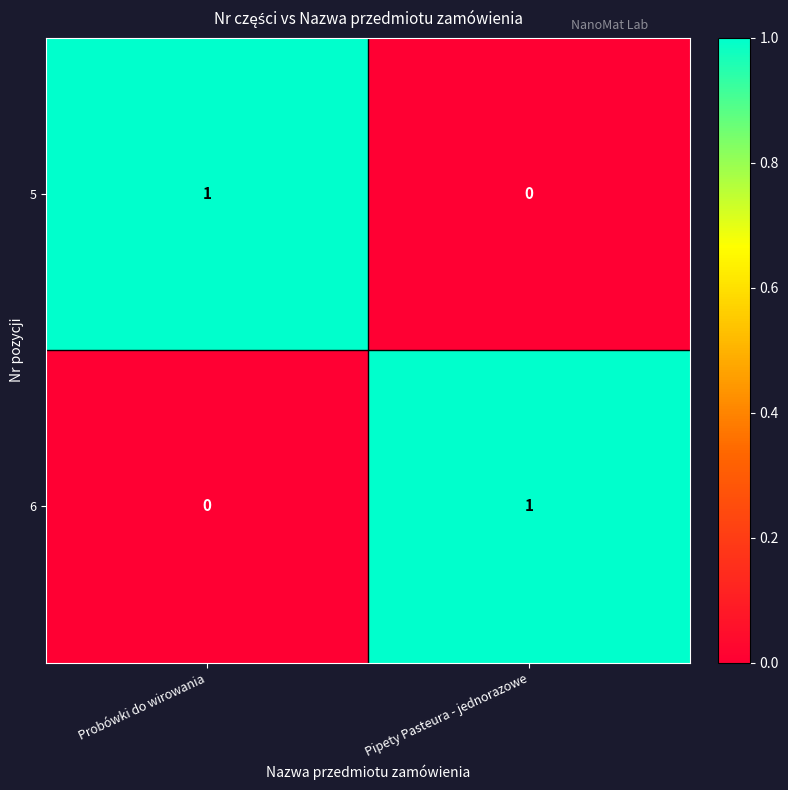

Is the value of 5 at Probówki do wirowania greater than the value of 6 at Probówki do wirowania?

Yes